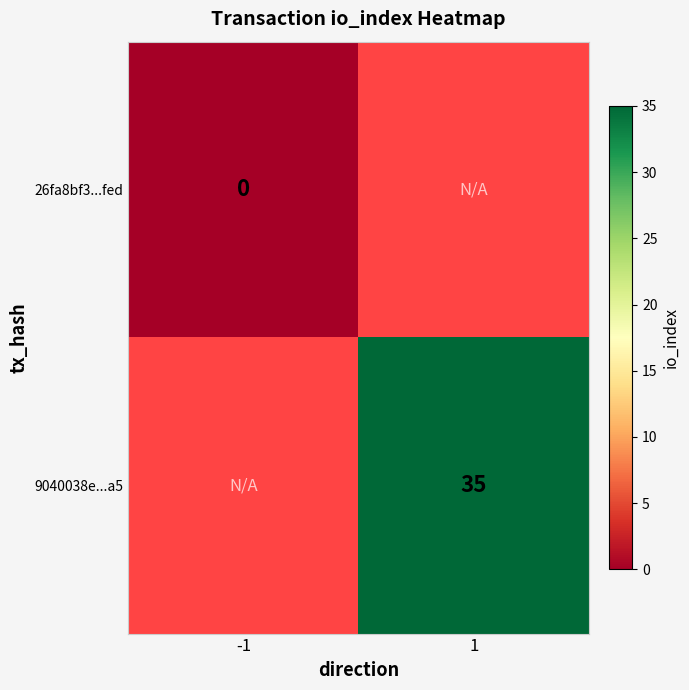

The 9040038e...a5 series shows 35 at 1. True or false?

True